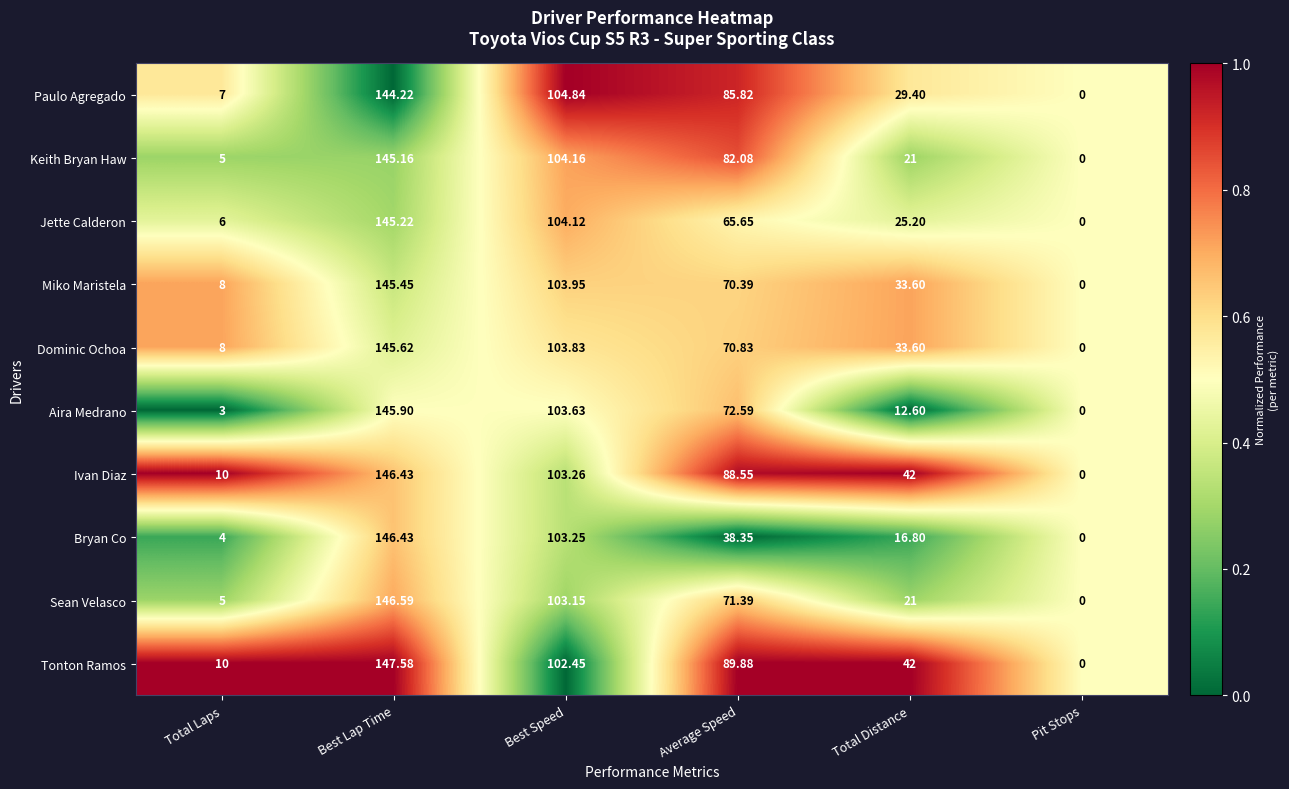

Which series changed the most between Total Laps and Average Speed?

Tonton Ramos